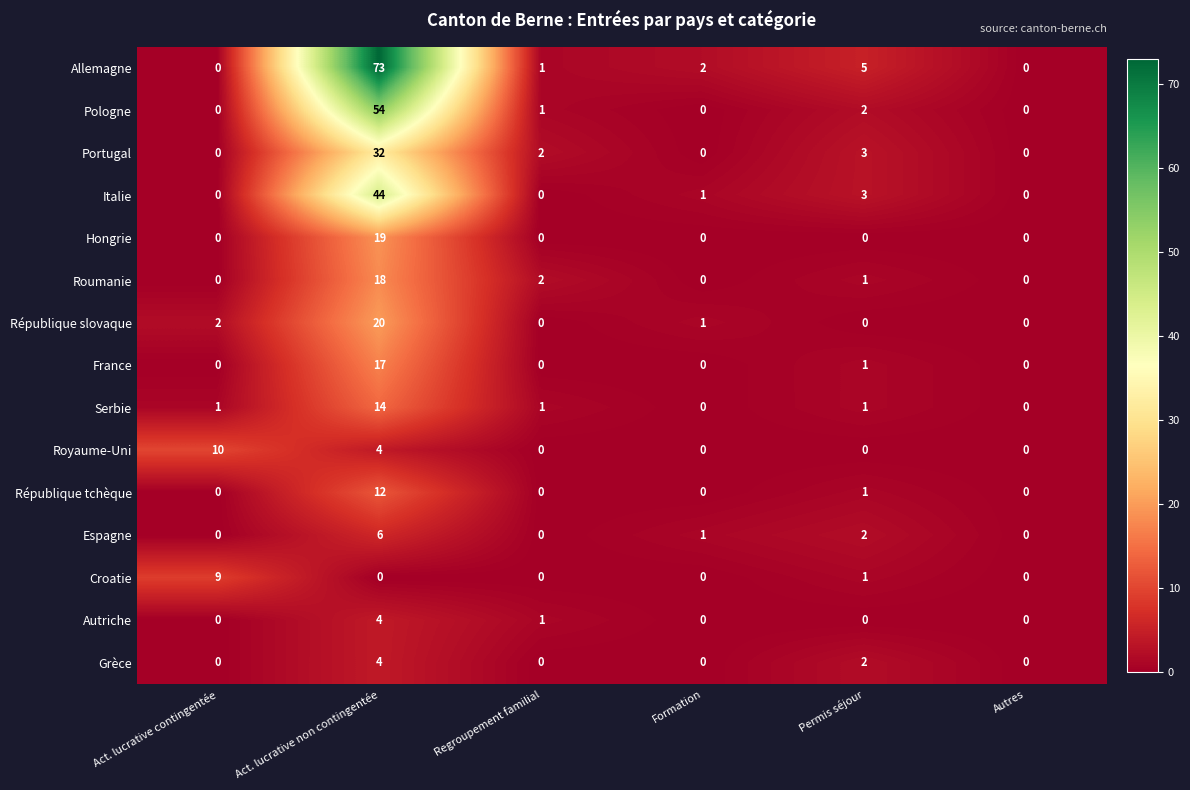

What is the greatest value displayed?

73